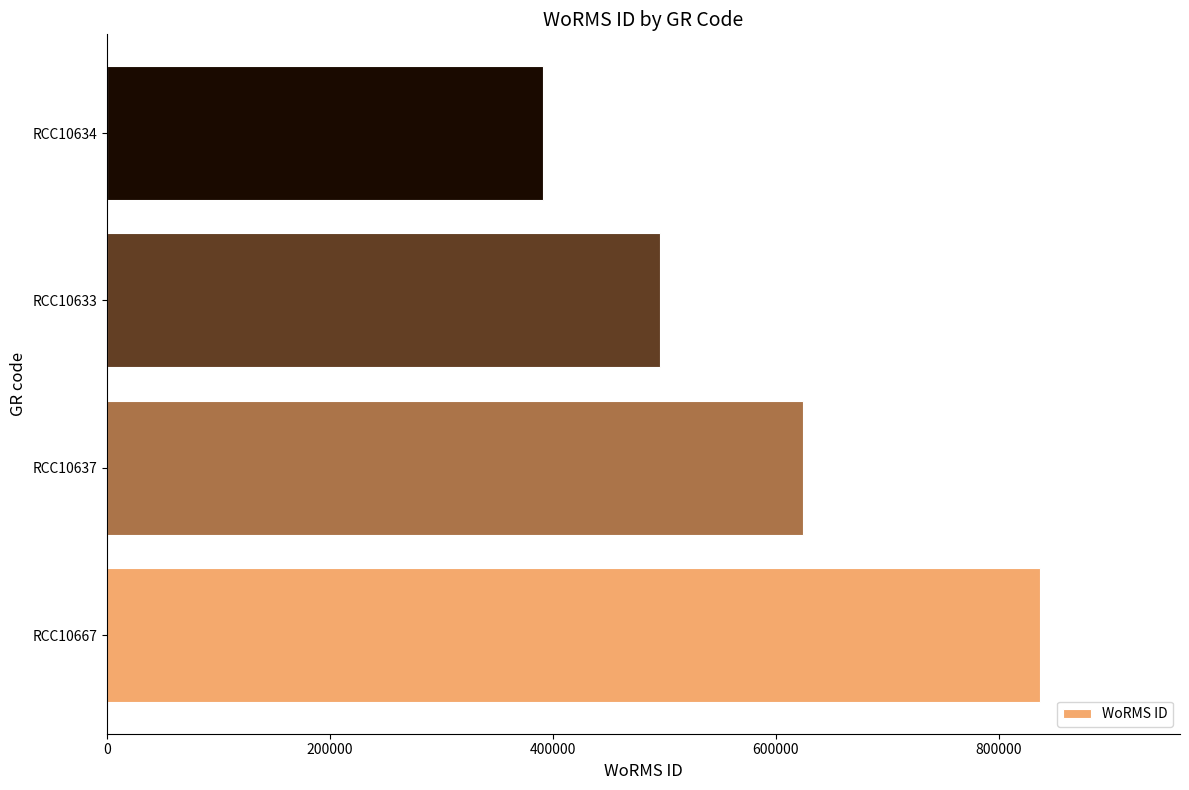

Is it true that the value at RCC10634 is 270518?

False